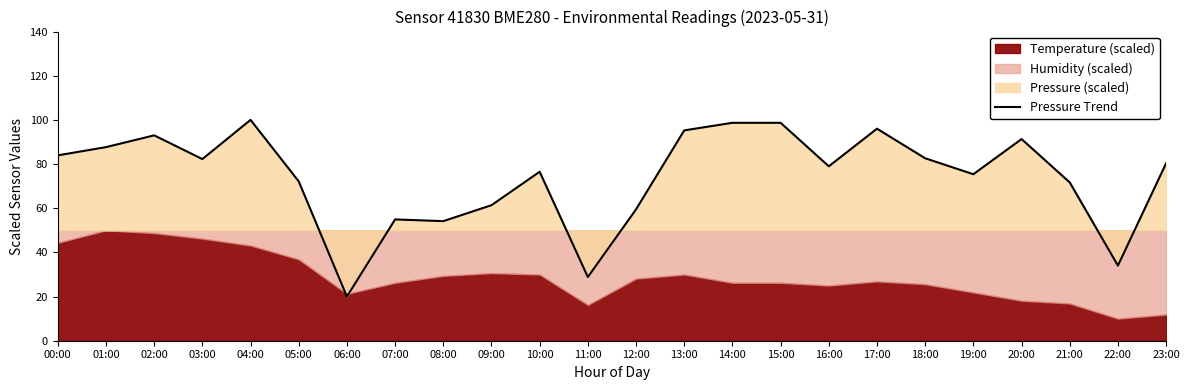

What is the average value?

74.1